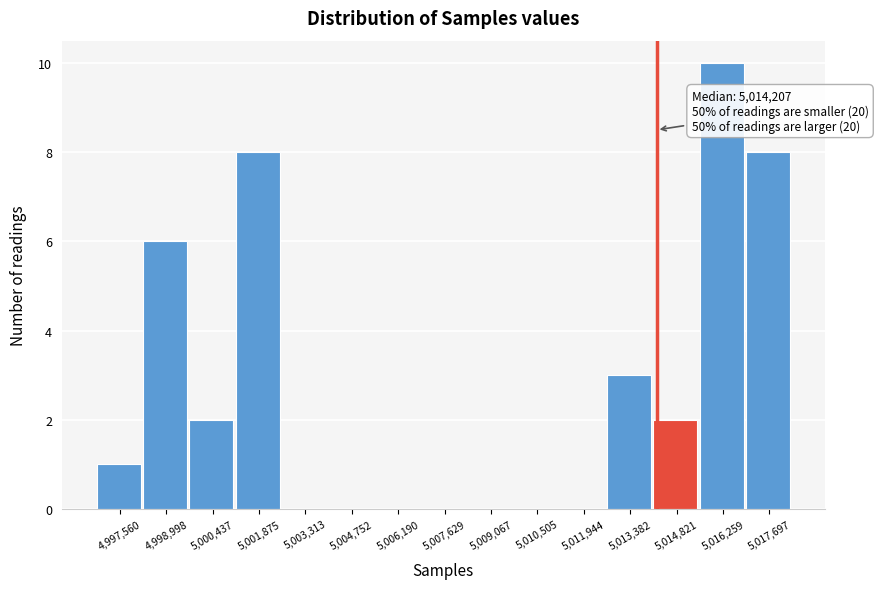

Over which range of the x-axis is the bar tallest?

5015600 to 5017000